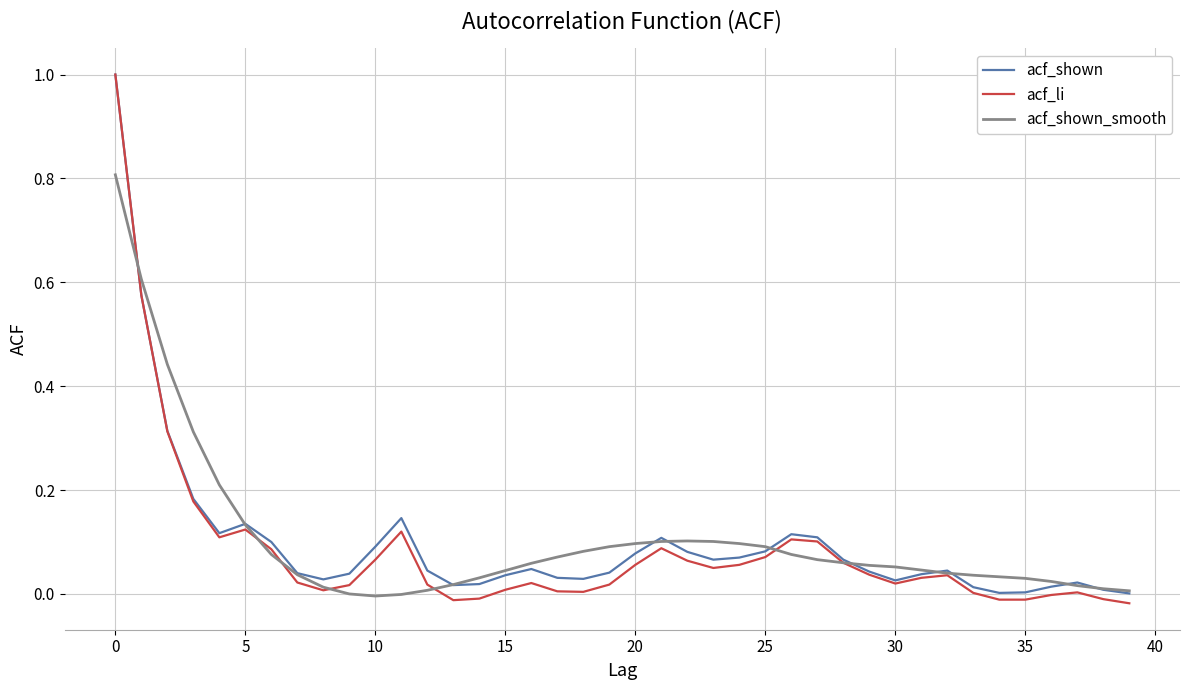

Which series has the widest spread of values?

acf_li